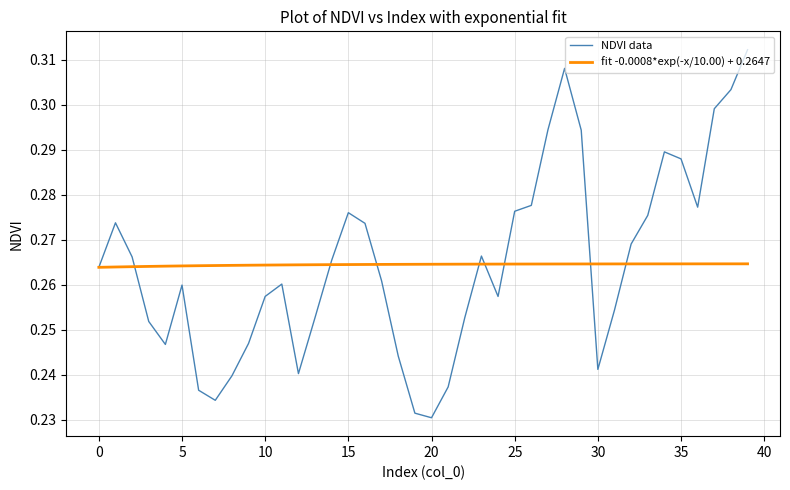

Rank the series by their maximum value, from lowest to highest.

fit -0.0008*exp(-x/10.00) + 0.2647, NDVI data